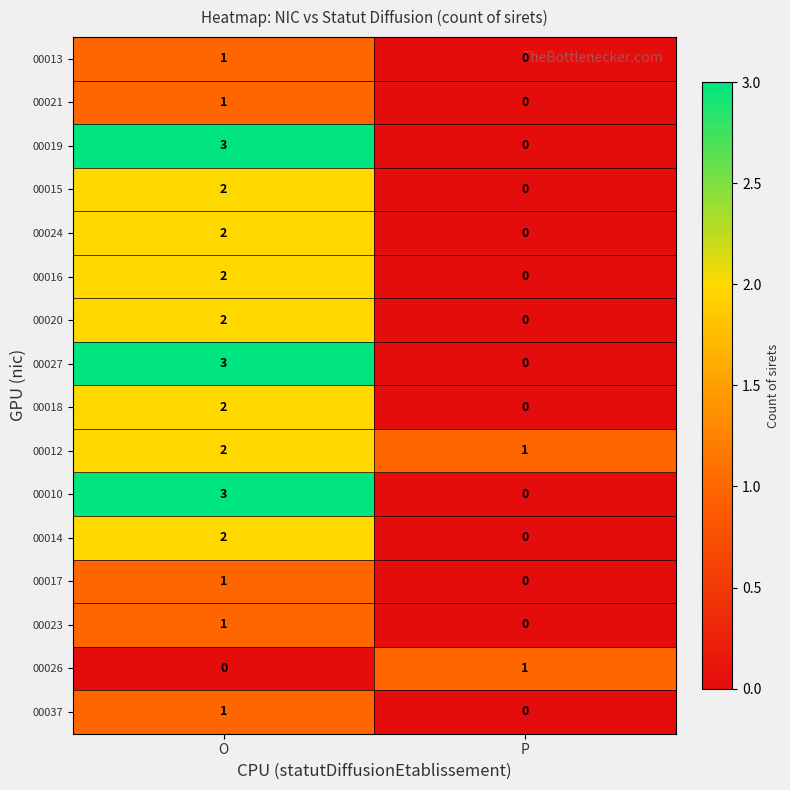

At which category is the sum across all series the highest?

O